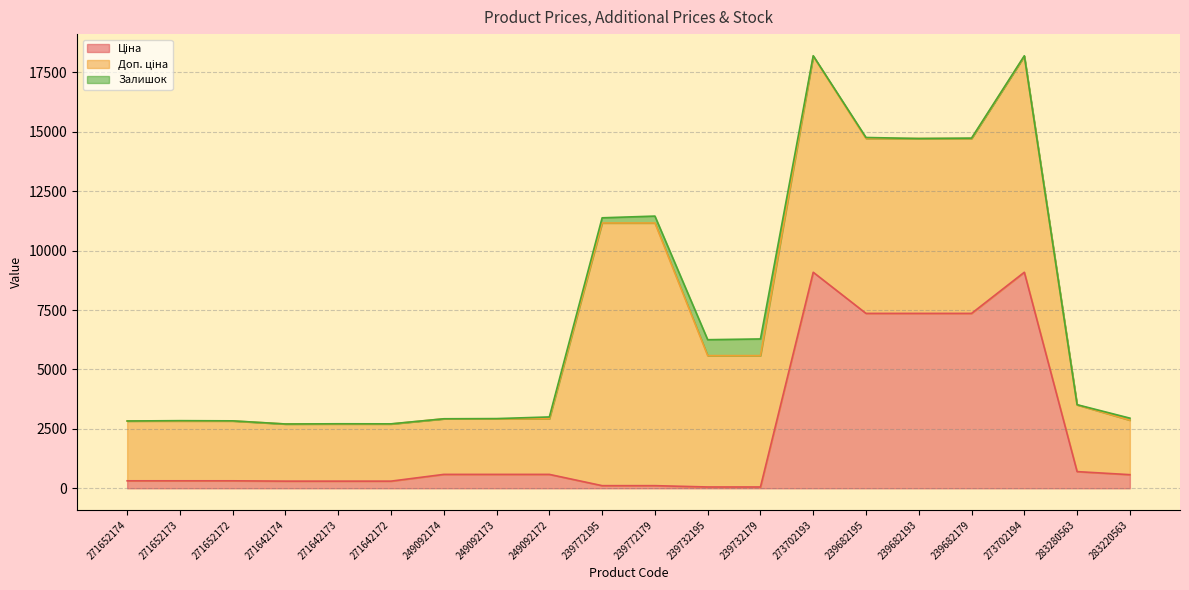

What is the greatest value displayed?

11055.0